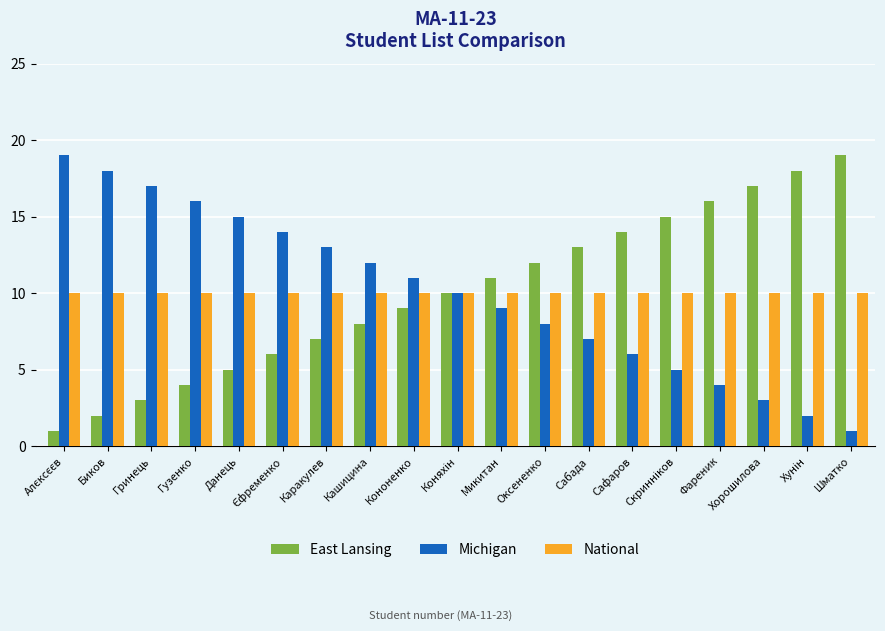

What is the sum of the National values at Хорошилова and Биков?

20